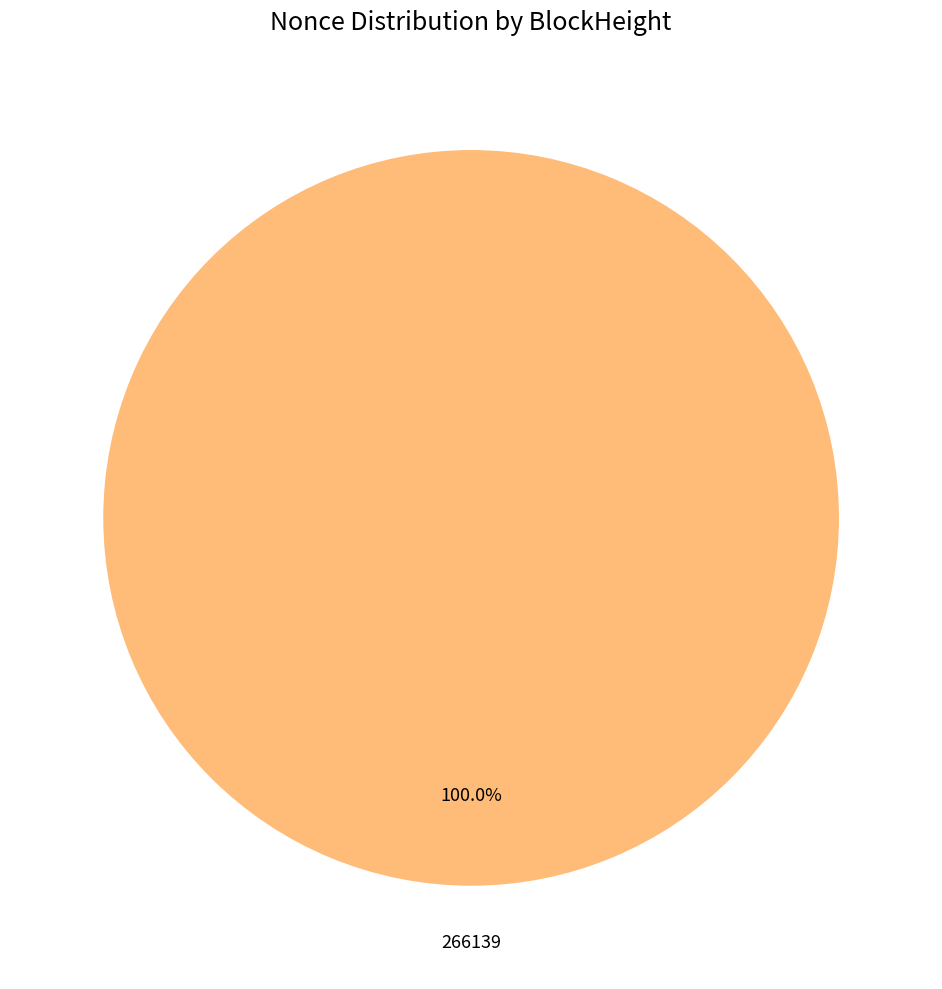

Does any single category account for the majority?

Yes